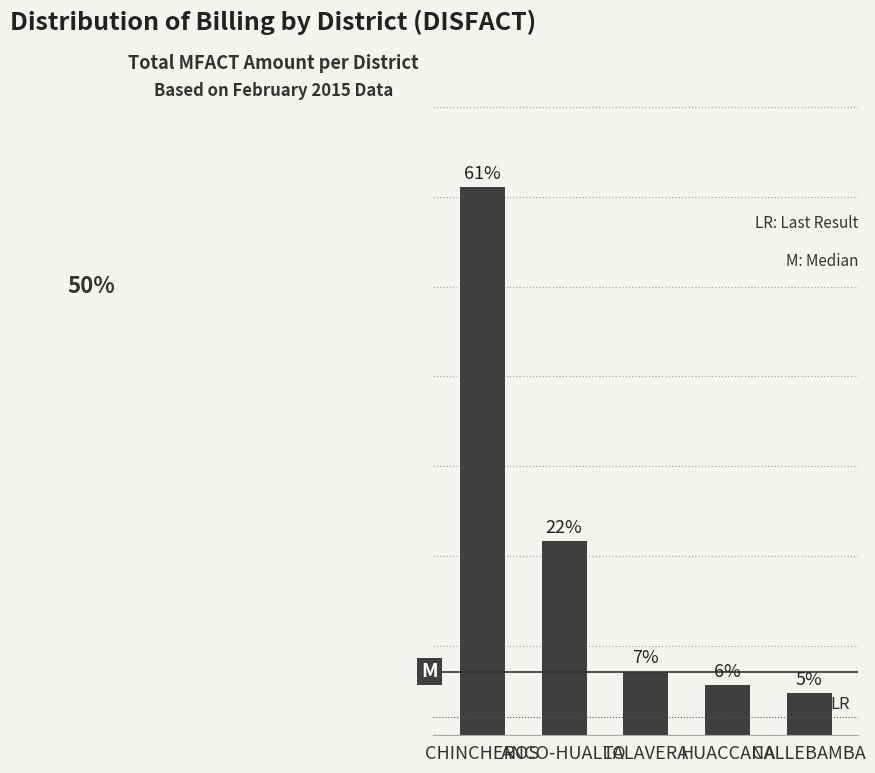

Is it true that the value at ANCO-HUALLO is 21.6?

True